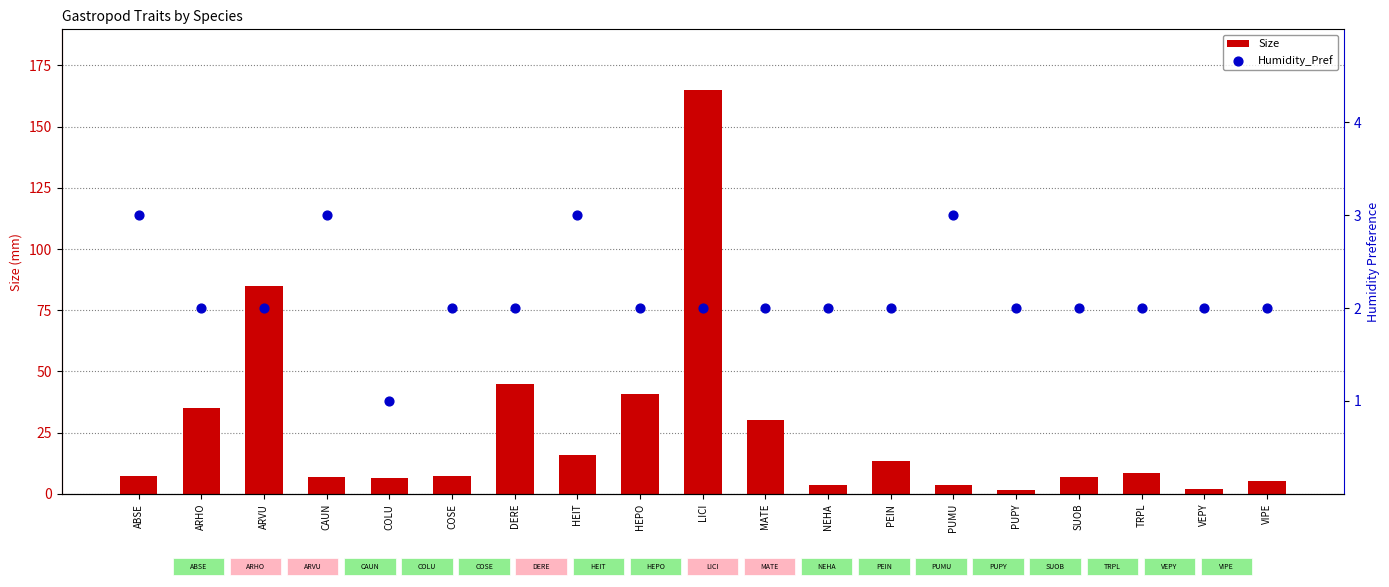

Which series reaches the maximum Y coordinate?

Size